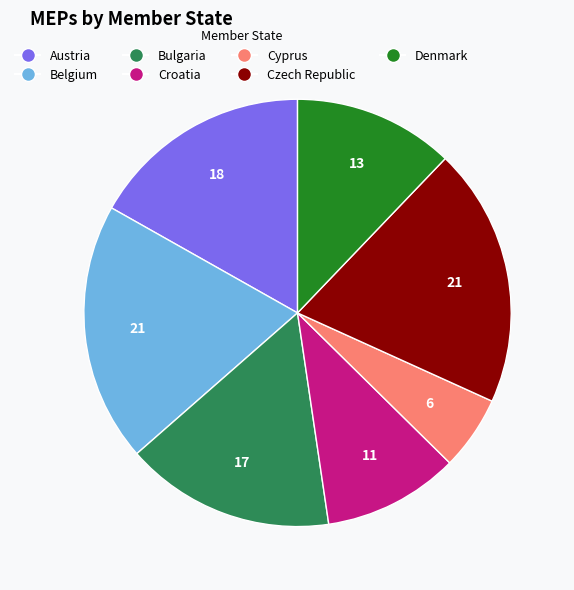

The Bulgaria slice represents 16% of the pie. True or false?

True